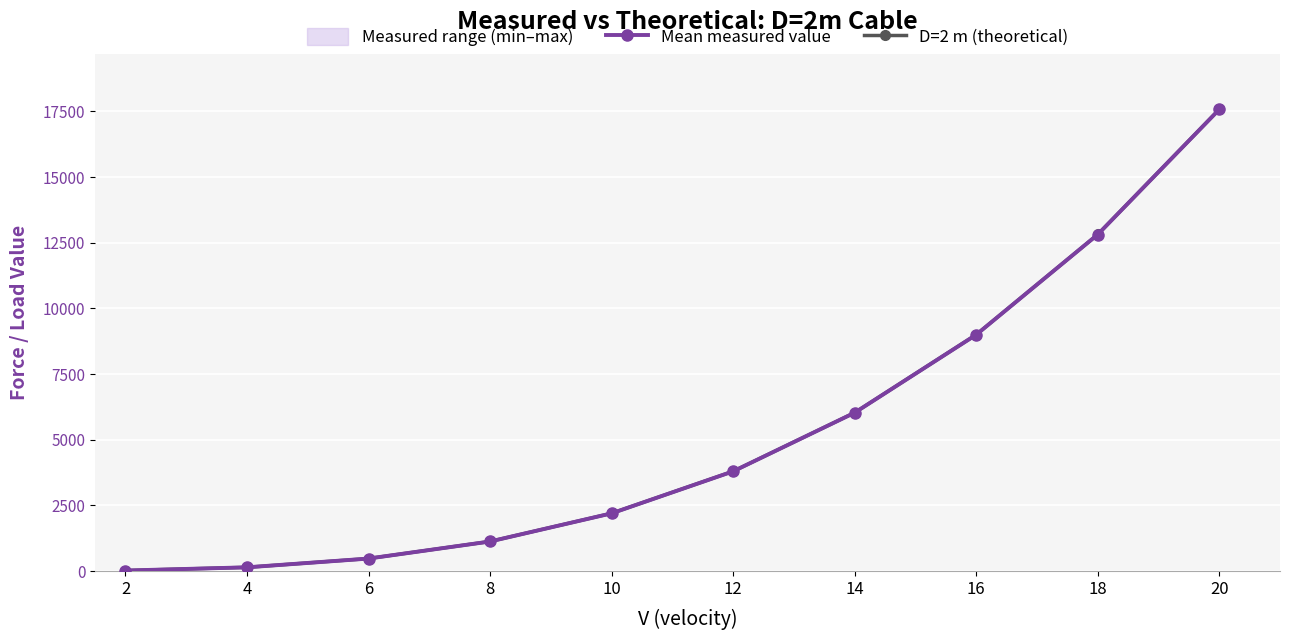

True or false: Mean measured value and D=2 m (theoretical) cross at least once.

False